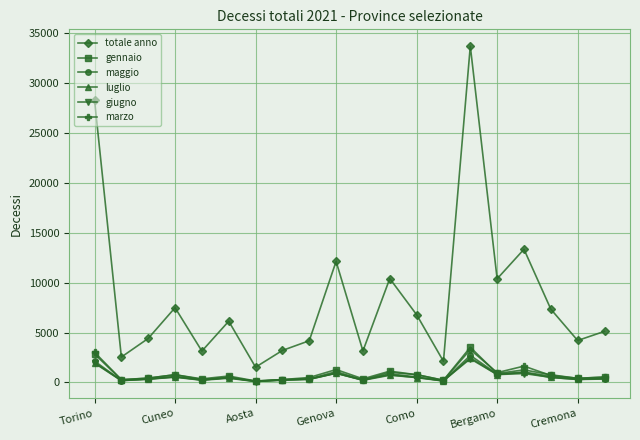

What is the maximum value for luglio?

2484